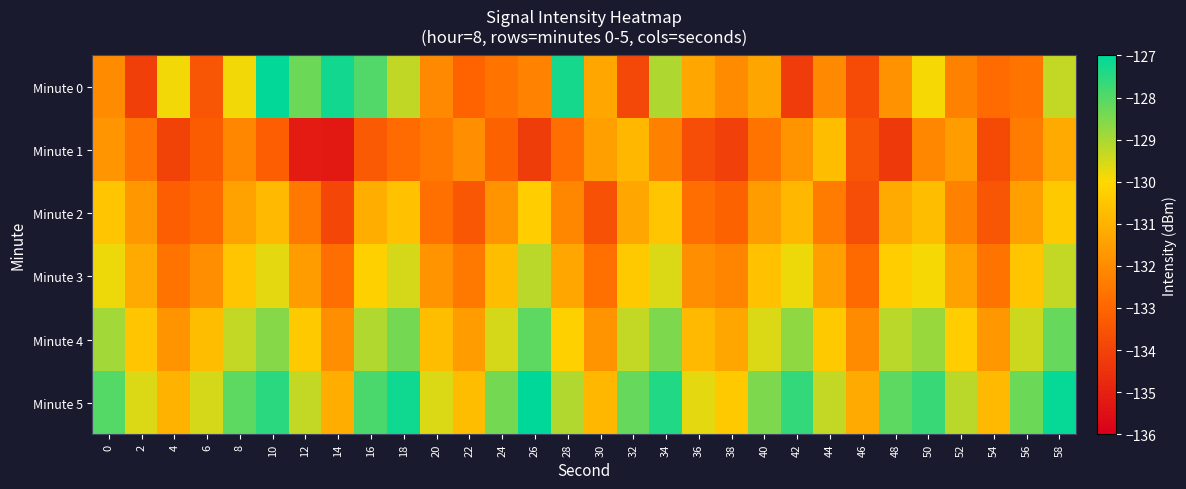

How many categories are shown in the chart?

30